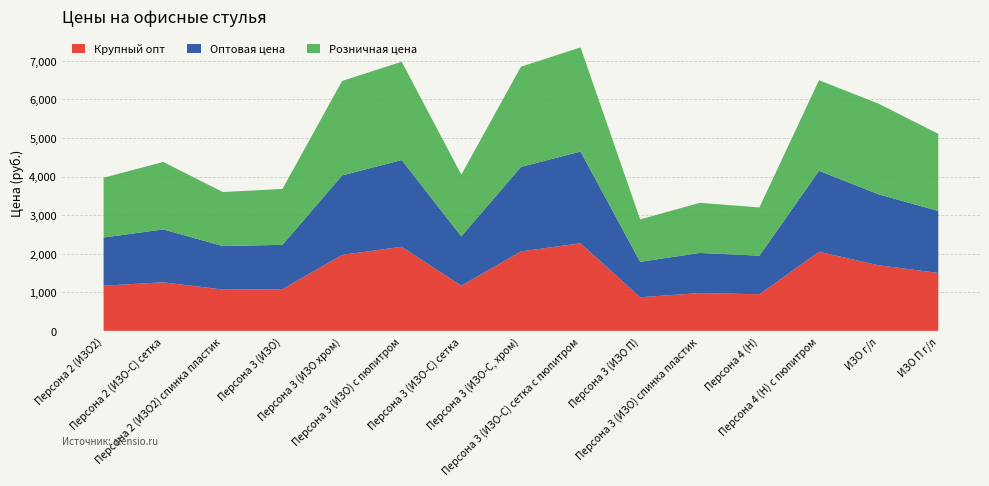

Reading right to left, transcribe all the data shown in this chart.

Крупный опт: 1500	1700	2050	950	980	870	2270	2060	1170	2180	1970	1080	1070	1260	1170
Оптовая цена: 1610	1840	2100	1000	1040	920	2380	2190	1280	2250	2060	1150	1130	1370	1250
Розничная цена: 2000	2350	2350	1250	1300	1100	2700	2600	1600	2550	2450	1450	1400	1750	1550